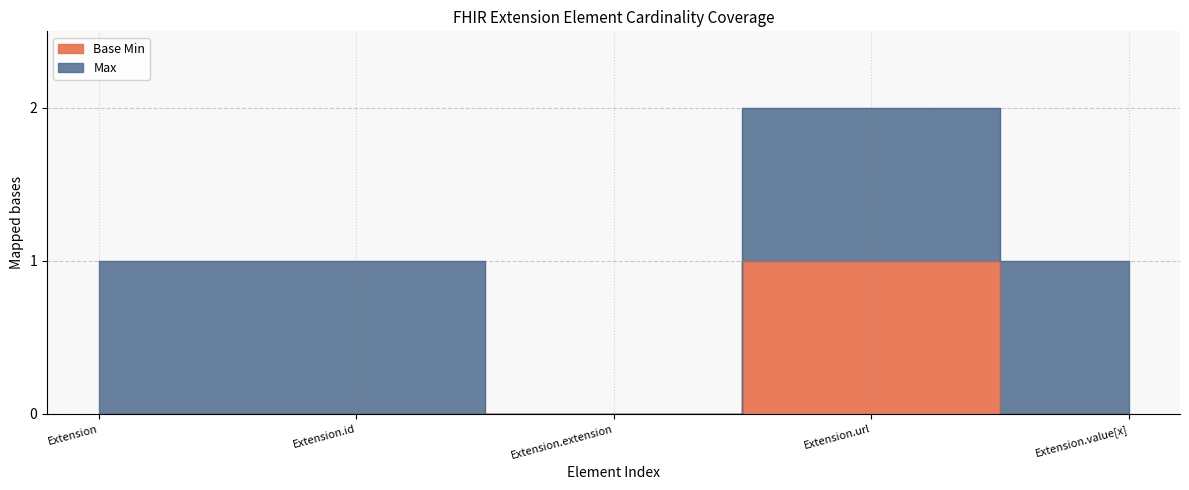

What position from the right is Extension.url?

2